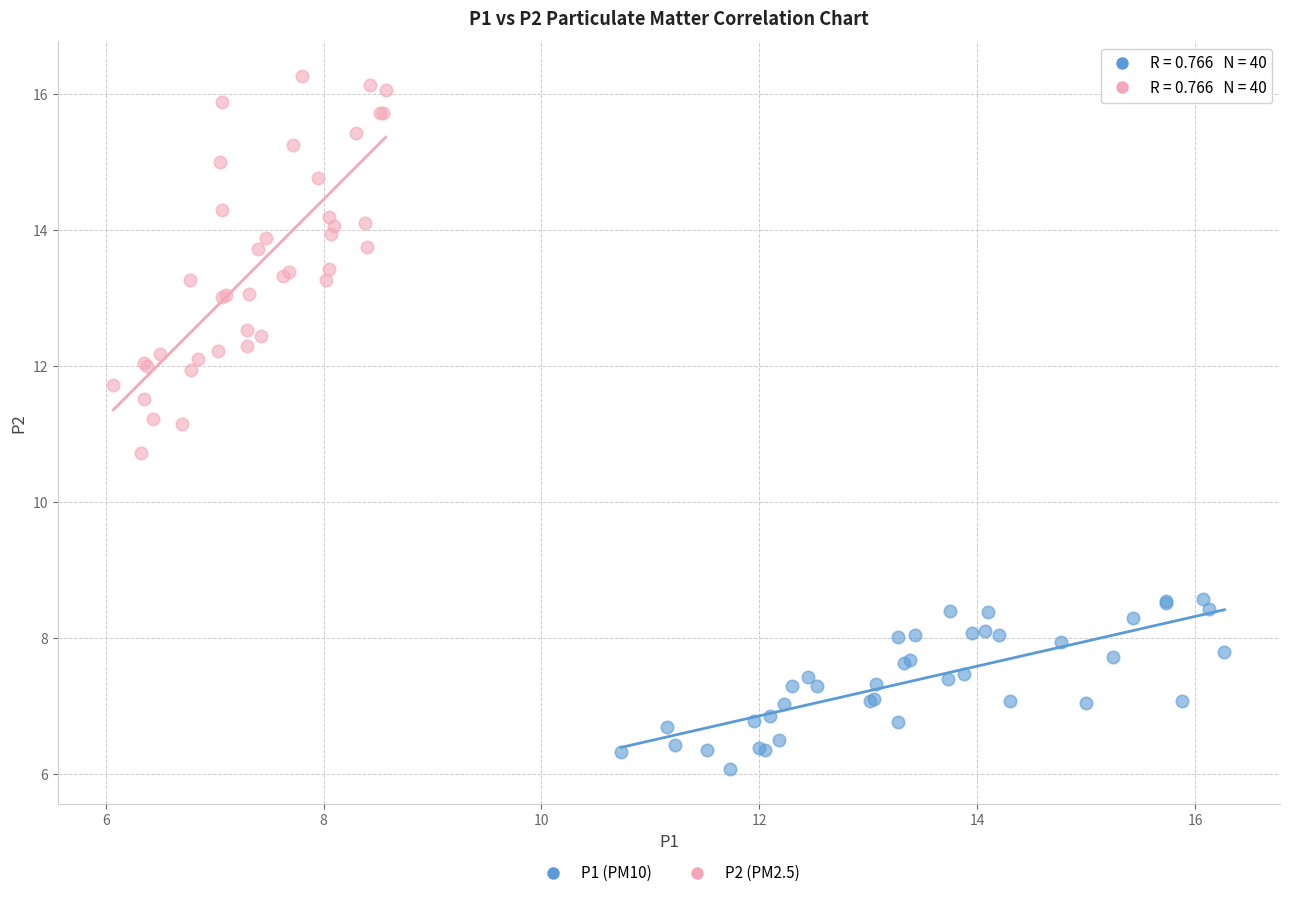

Which series reaches the minimum Y coordinate?

P1 (PM10)